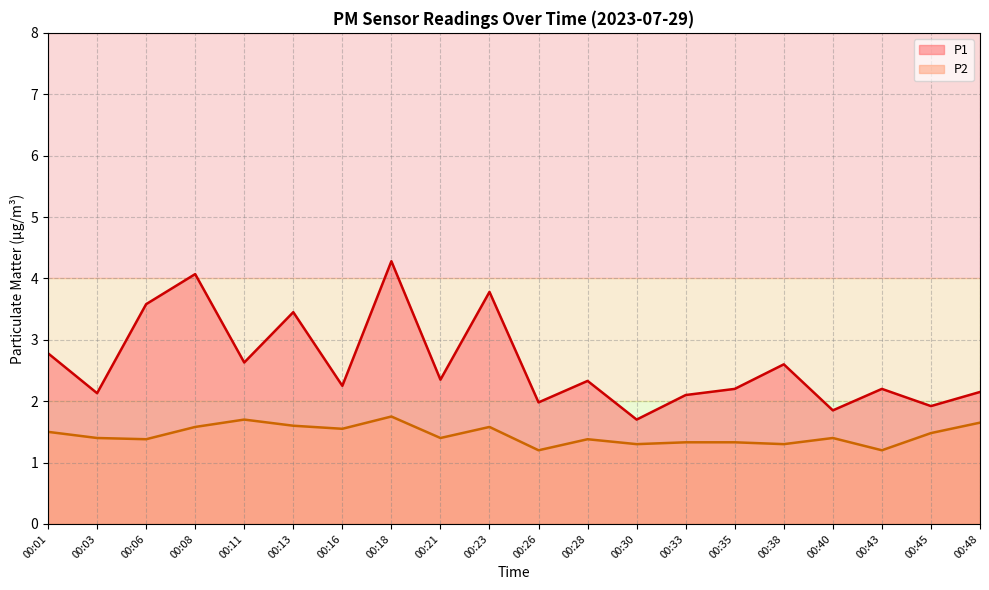

Reading left to right, extract all data points from this chart.

P1: 00:01=2.8	00:03=2.1	00:06=3.6	00:08=4.1	00:11=2.6	00:13=3.5	00:16=2.2	00:18=4.3	00:21=2.4	00:23=3.8	00:26=2.0	00:28=2.3	00:30=1.7	00:33=2.1	00:35=2.2	00:38=2.6	00:40=1.9	00:43=2.2	00:45=1.9	00:48=2.1
P2: 00:01=1.5	00:03=1.4	00:06=1.4	00:08=1.6	00:11=1.7	00:13=1.6	00:16=1.6	00:18=1.8	00:21=1.4	00:23=1.6	00:26=1.2	00:28=1.4	00:30=1.3	00:33=1.3	00:35=1.3	00:38=1.3	00:40=1.4	00:43=1.2	00:45=1.5	00:48=1.6